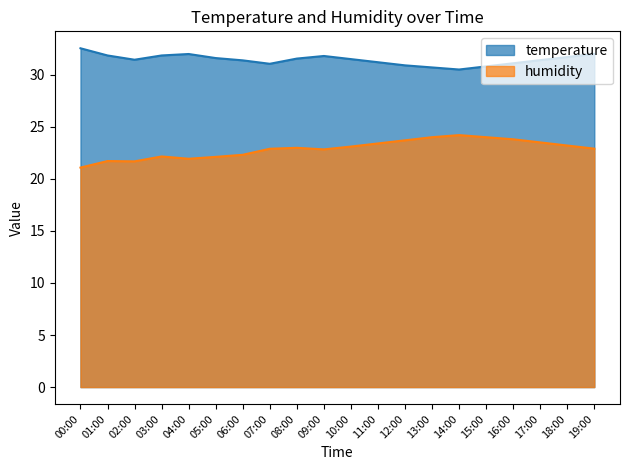

Reading left to right, list all the values displayed in this chart.

temperature: 00:00=32.5	01:00=31.9	02:00=31.4	03:00=31.9	04:00=32.0	05:00=31.6	06:00=31.4	07:00=31.1	08:00=31.6	09:00=31.8	10:00=31.5	11:00=31.2	12:00=30.9	13:00=30.7	14:00=30.5	15:00=30.8	16:00=31.1	17:00=31.4	18:00=31.7	19:00=32.0
humidity: 00:00=21.1	01:00=21.7	02:00=21.7	03:00=22.1	04:00=21.9	05:00=22.1	06:00=22.3	07:00=22.9	08:00=23.0	09:00=22.8	10:00=23.1	11:00=23.4	12:00=23.7	13:00=24.0	14:00=24.2	15:00=24.0	16:00=23.8	17:00=23.5	18:00=23.2	19:00=22.9